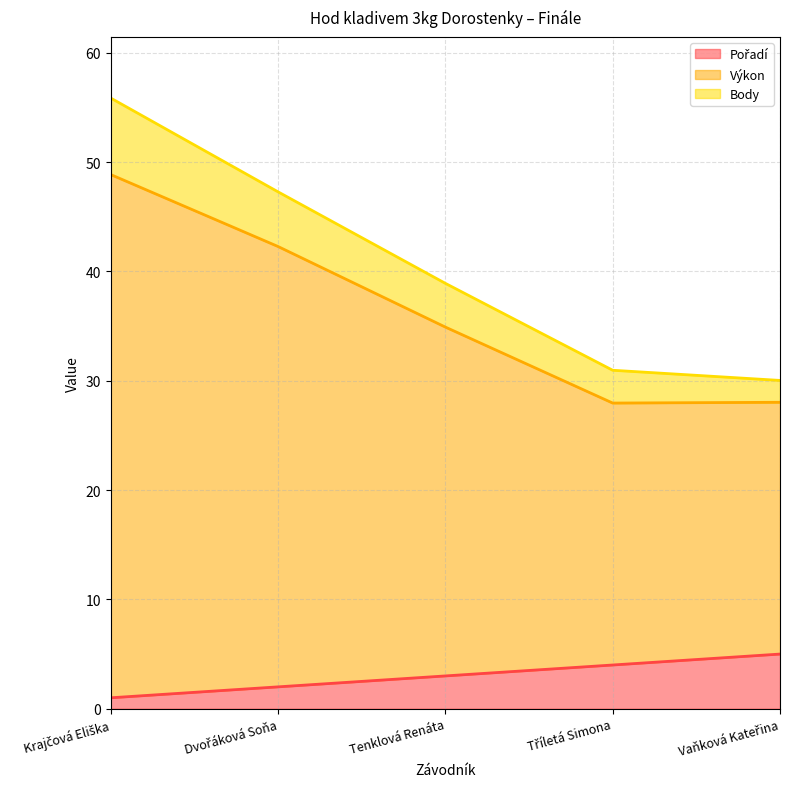

True or false: Výkon has more than 0 points higher than both neighbors.

False